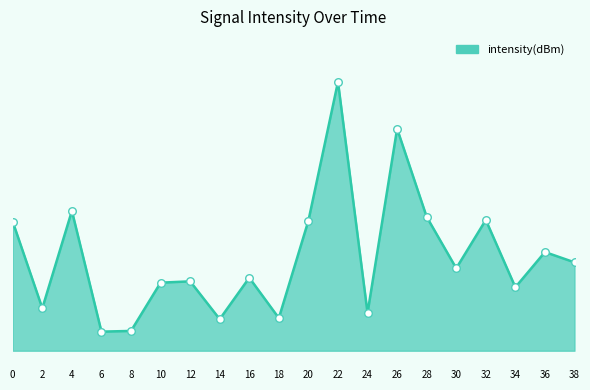

Which has a higher value, 12 or 10?

12